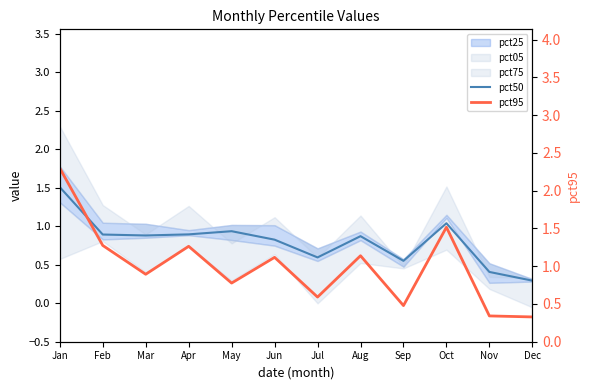

Which has a higher value, Mar or Jul?

Mar